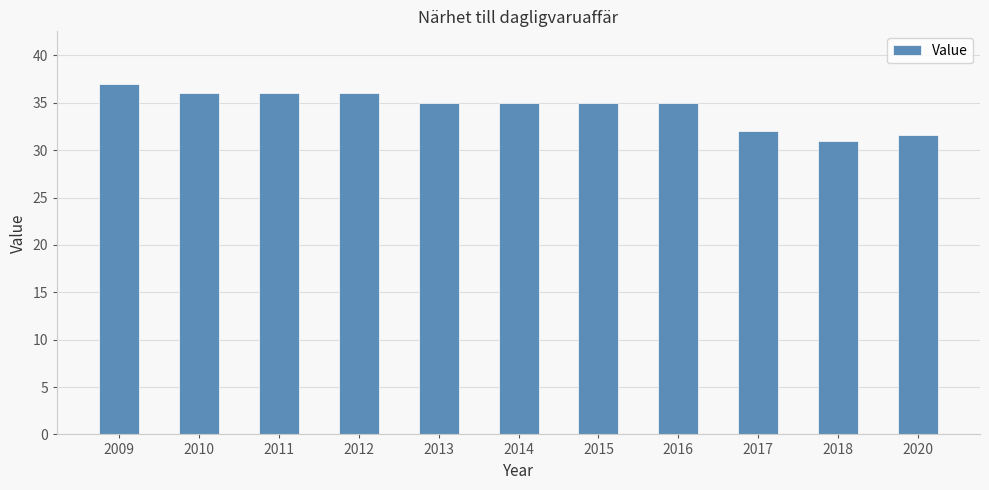

What is the sum of the values at 2011 and 2013?

71.0